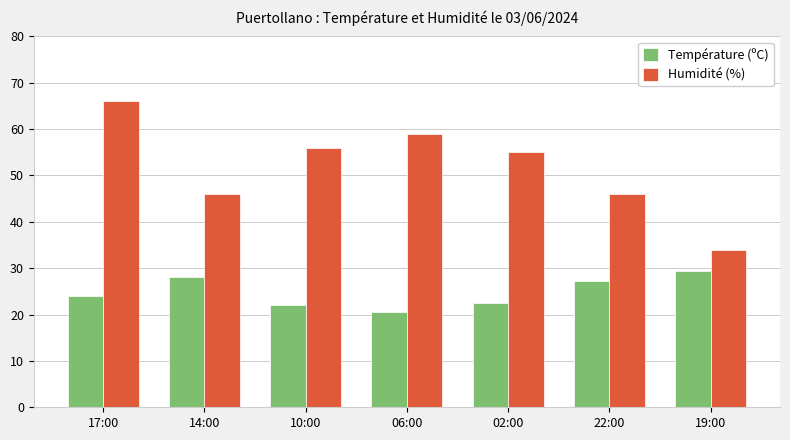

What is the label of the 7th bar from the right?

17:00